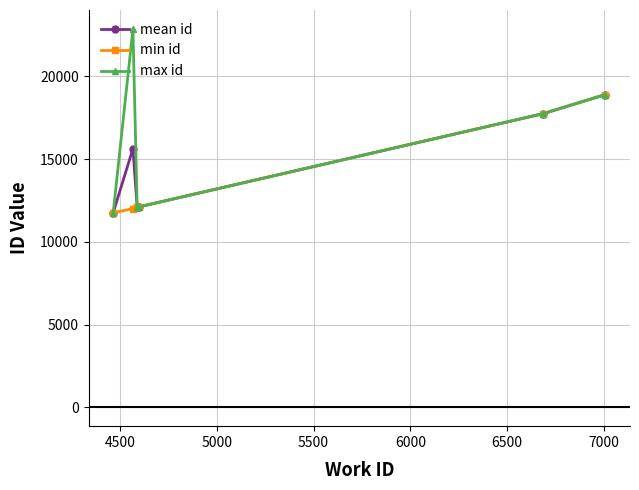

What is the value of the mean id point at the 1st from the left?

11755